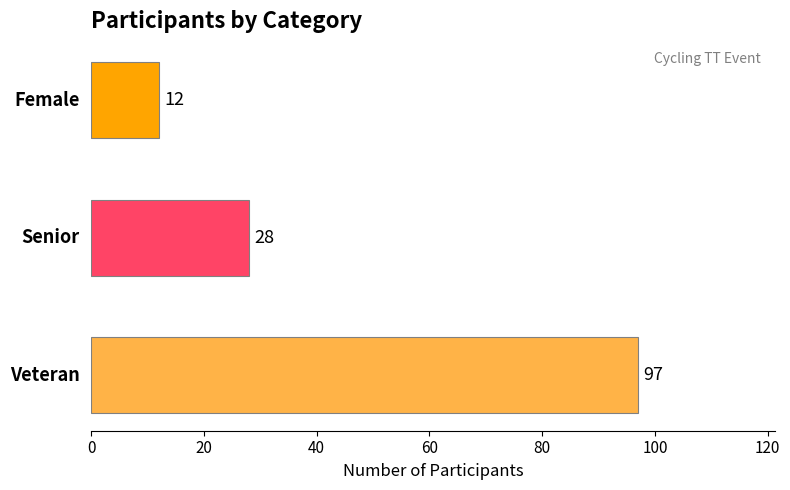

How many categories are shown in the chart?

3